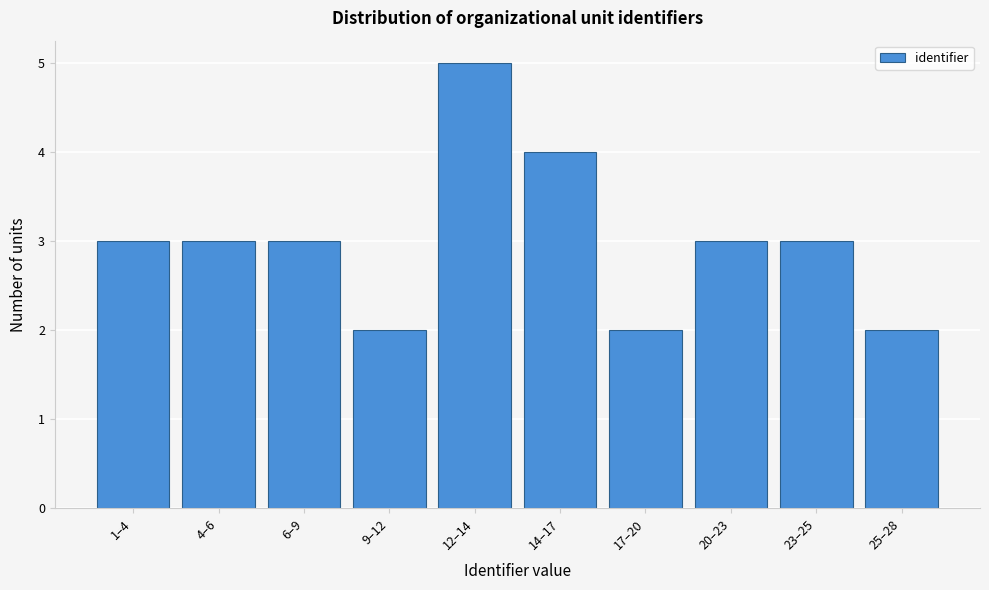

Reading right to left, extract all data points from this chart.

25–28=2	23–25=3	20–23=3	17–20=2	14–17=4	12–14=5	9–12=2	6–9=3	4–6=3	1–4=3